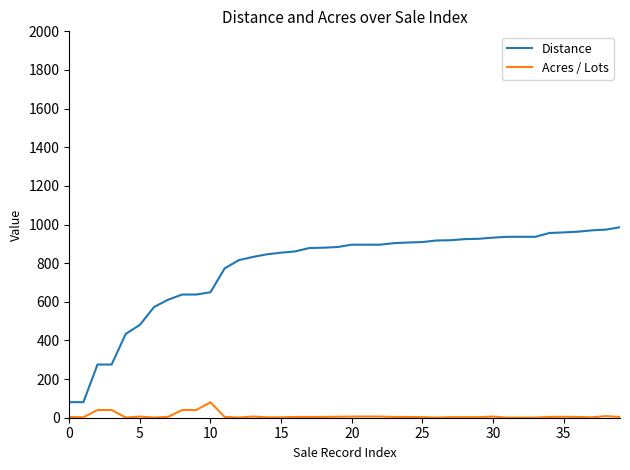

List the series in order of their peak value, highest first.

Distance, Acres / Lots